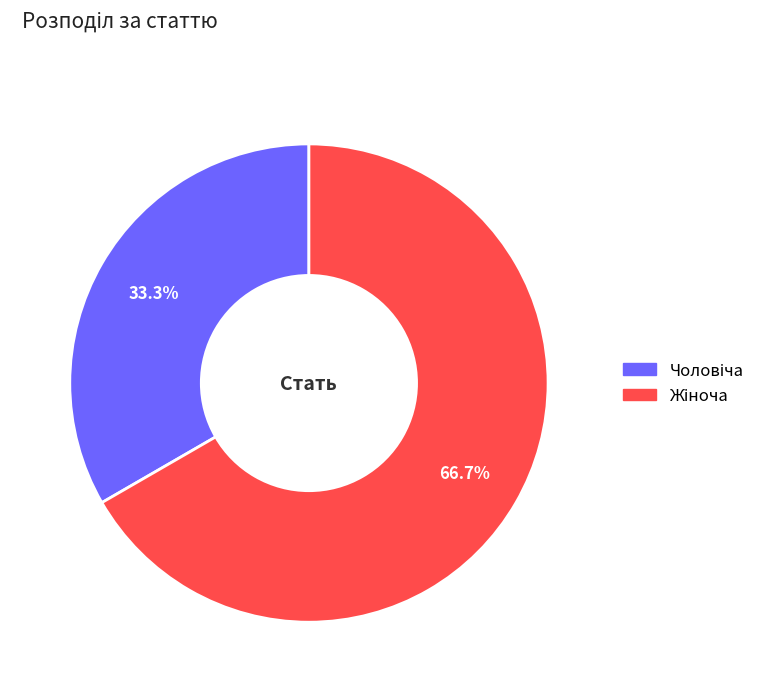

Is there a majority slice in this chart?

Yes